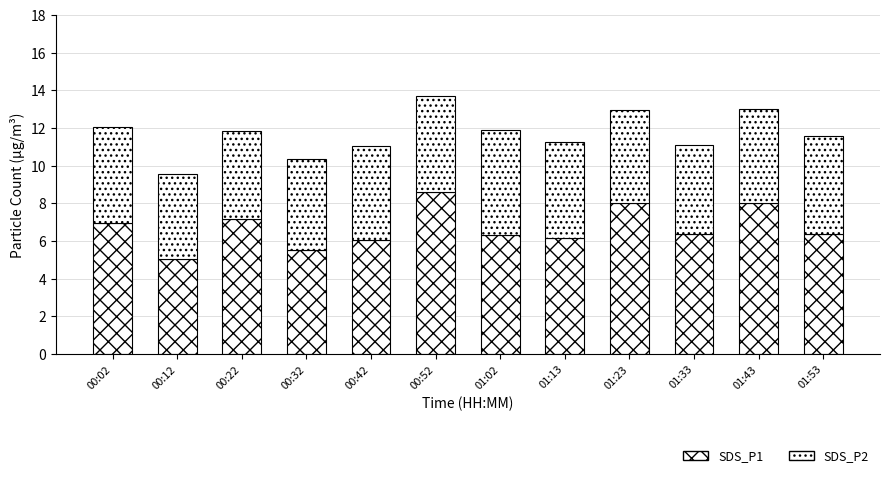

How many data points does each series have?

12